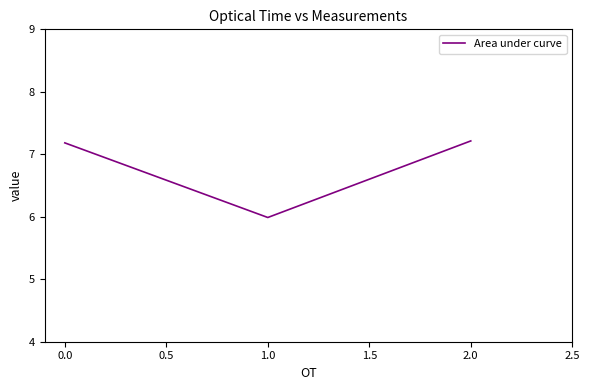

Is this an area chart (filled region under the line)?

No